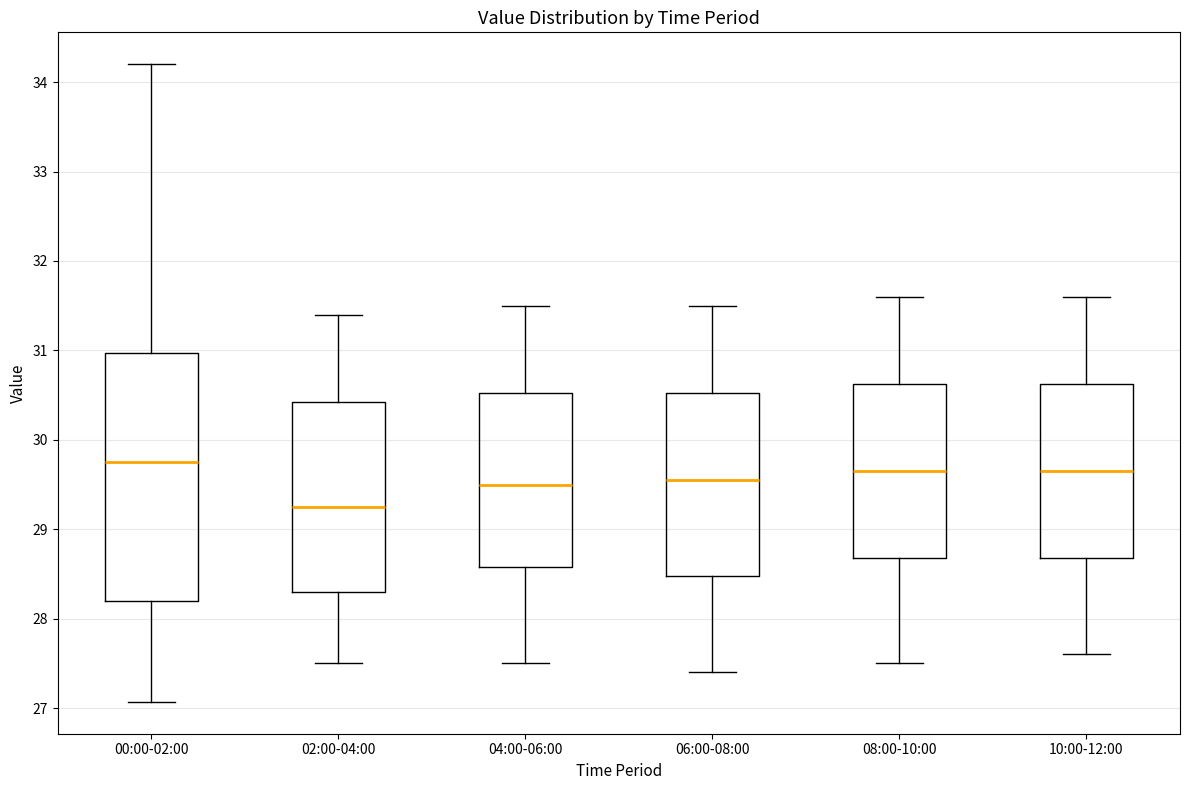

Where is the lower edge of the box for 02:00-04:00 on the y-axis? The values are not printed on the chart, so give them approximately, as read against the axis.

28.3